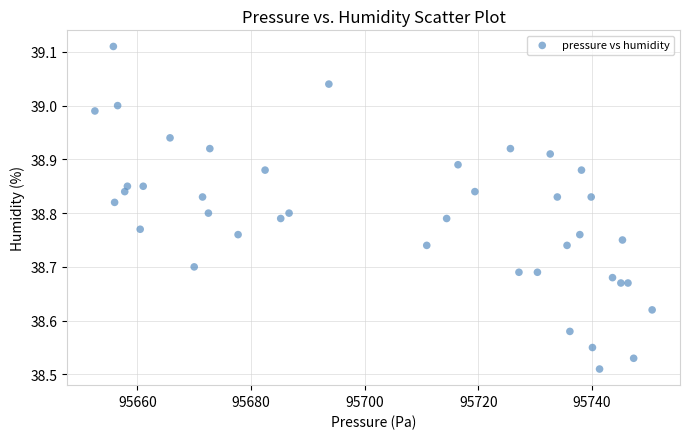

What is the range of X values (max minus min)?

98.0